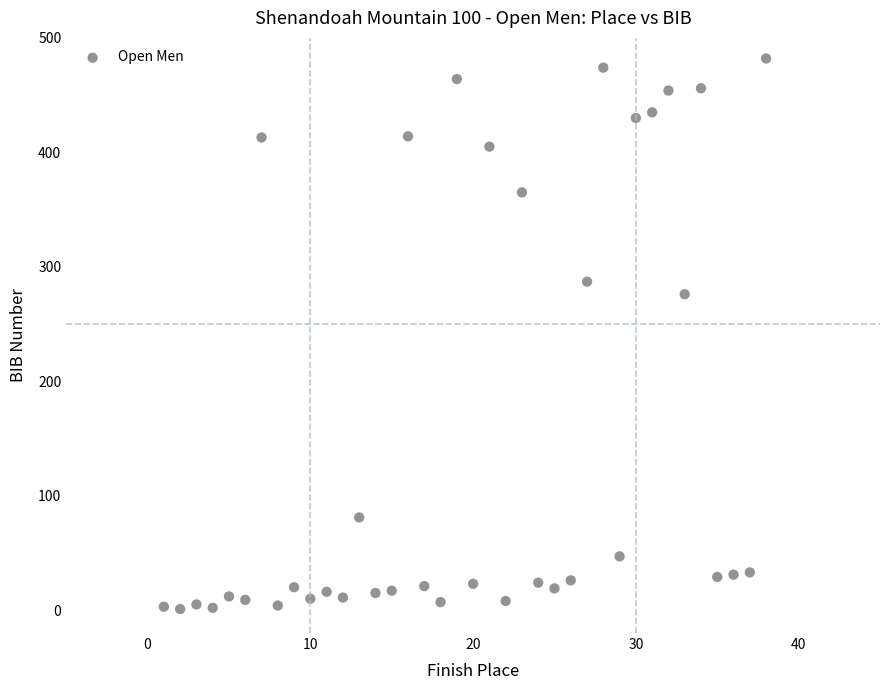

What is the range of X values (max minus min)?

37